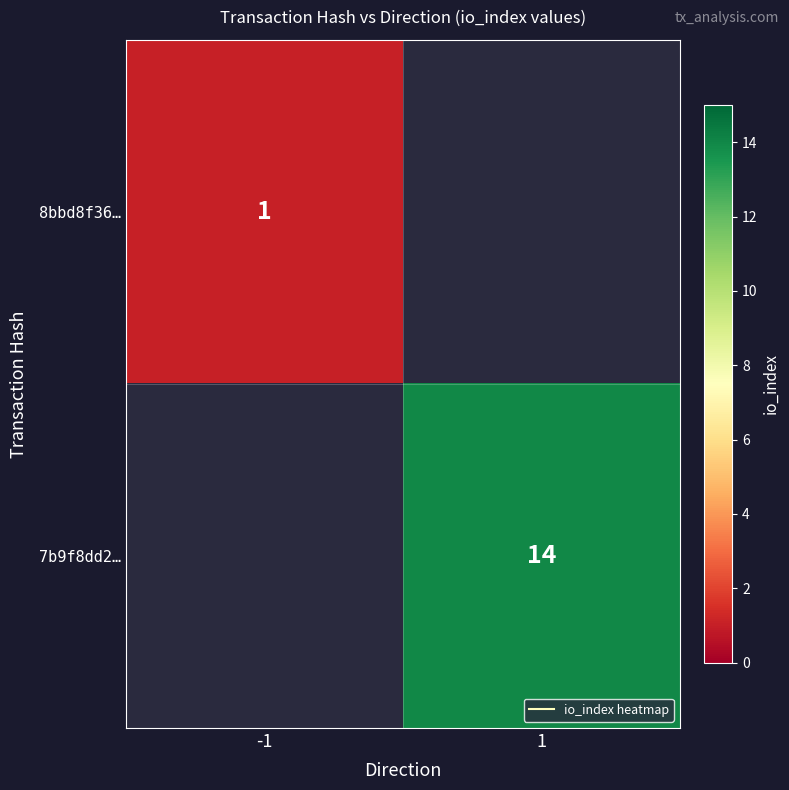

Is it true that 8bbd8f36… equals 1.6 at -1?

False